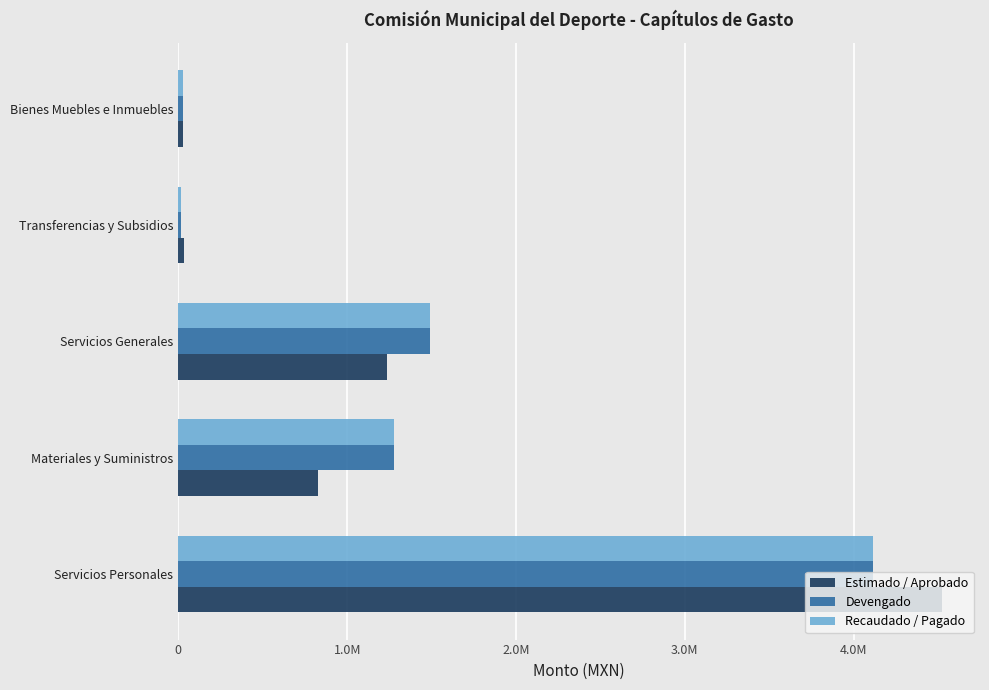

What are all the series names shown in the legend?

Estimado / Aprobado, Devengado, Recaudado / Pagado